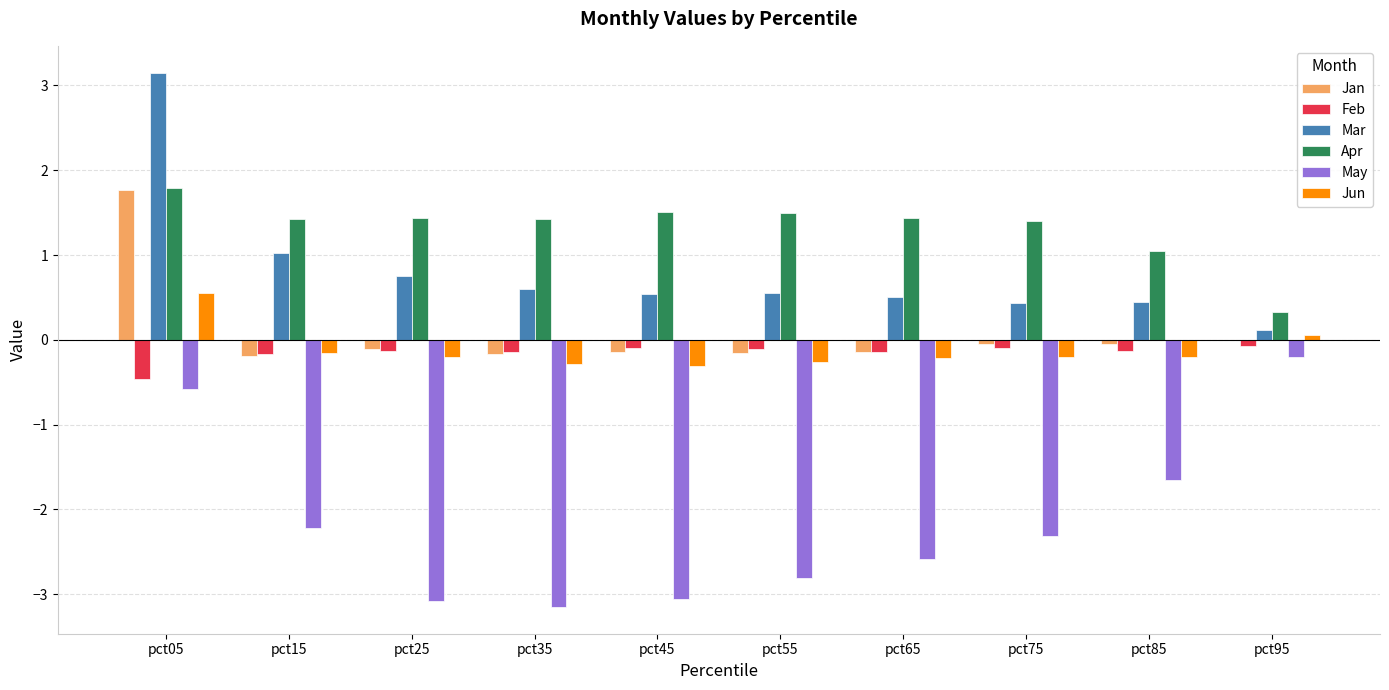

What is the spread (max minus min) of values at pct15?

3.6